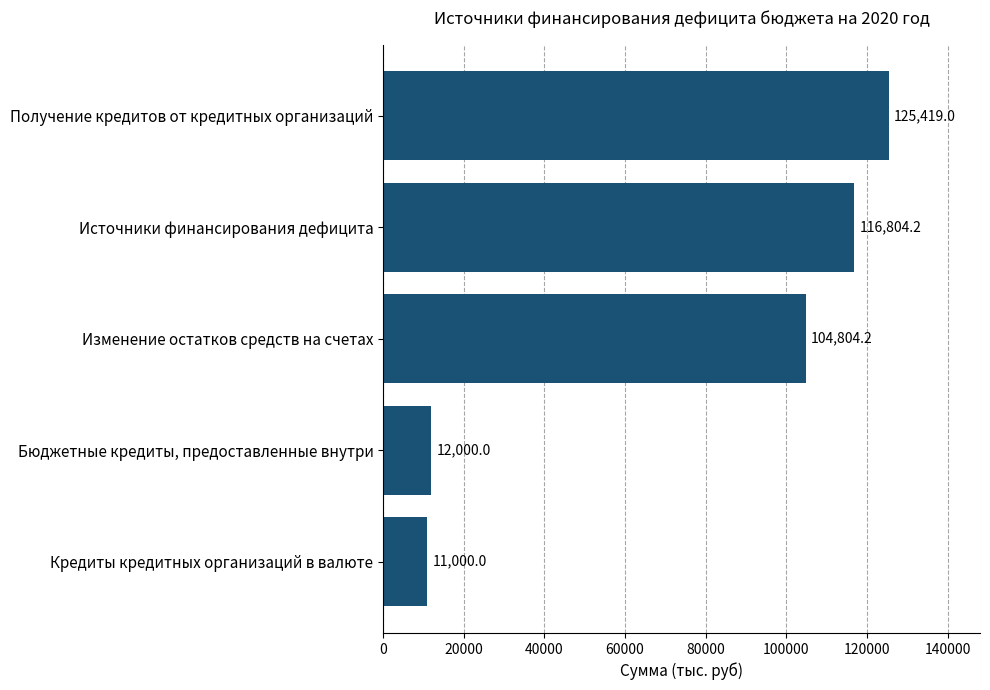

Reading top to bottom, transcribe all the data shown in this chart.

125419.0	116804.2	104804.2	12000.0	11000.0